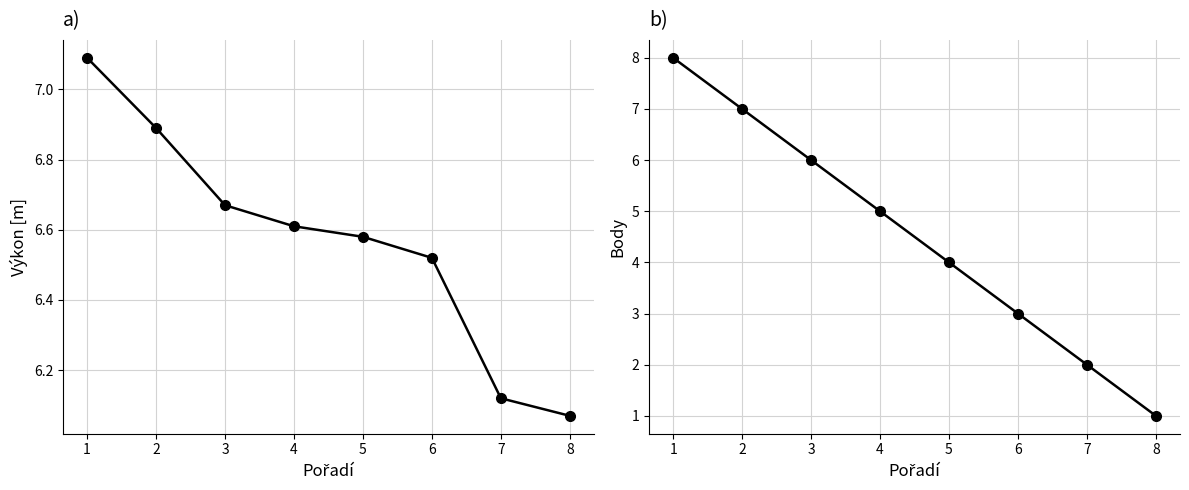

Is this an area chart (filled region under the line)?

No